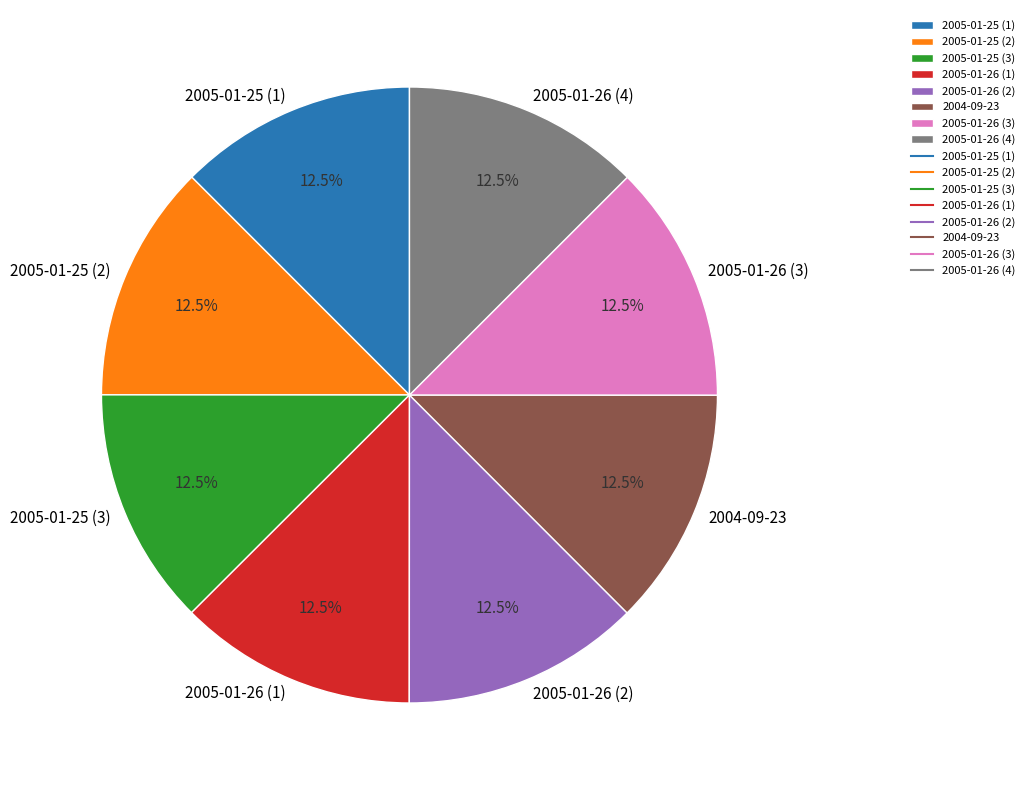

Is the sum of 2005-01-26 (1) and 2005-01-25 (3) greater than half?

No